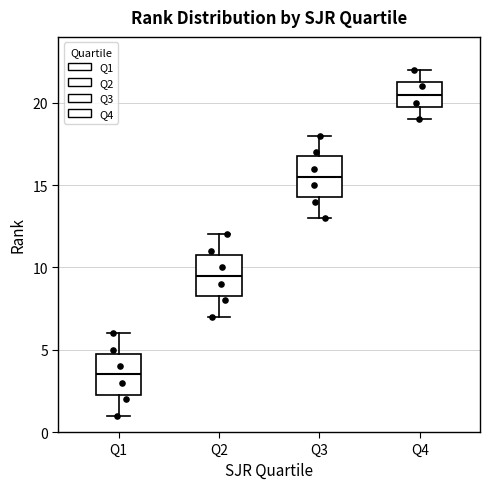

Reading left to right, transcribe this box plot: for each box, give where its median line is, the range the box spans, and where its two whiskers end, as read against the y-axis. The values are not printed on the chart, so give them approximately, as read against the axis.

Q1: median 3.5, box 2.5 to 5.0, whiskers 1.0 to 6.0
Q2: median 9.5, box 8.5 to 11.0, whiskers 7.0 to 12.0
Q3: median 15.5, box 14.5 to 17.0, whiskers 13.0 to 18.0
Q4: median 20.5, box 20.0 to 21.5, whiskers 19.0 to 22.0